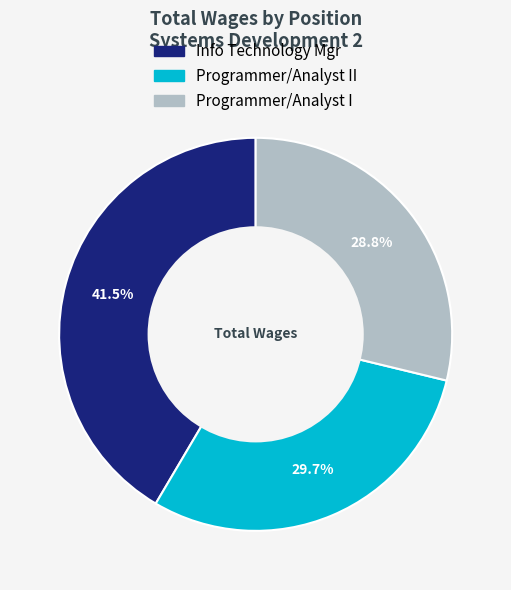

Is there a majority slice in this chart?

No